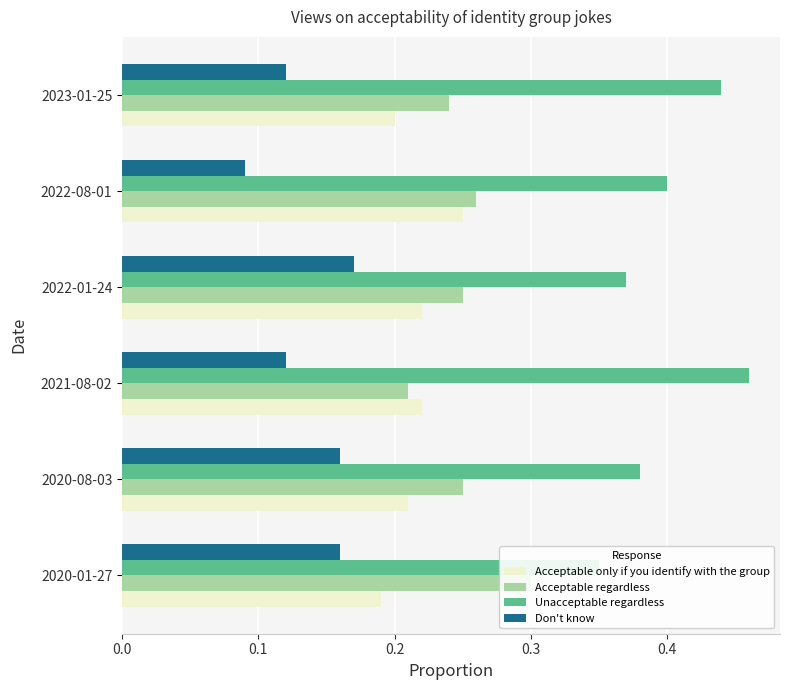

Between 2020-01-27 and 2023-01-25, which is larger?

2023-01-25